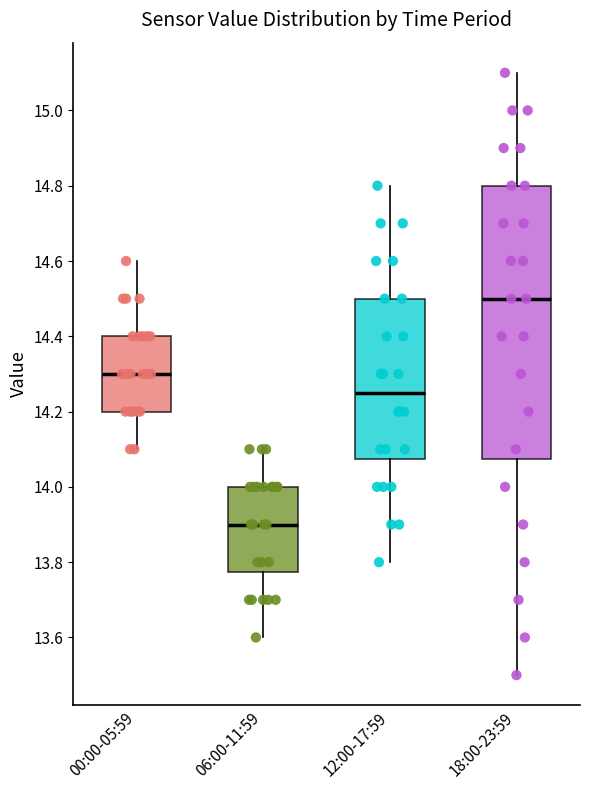

Comparing the boxes themselves (not the whiskers), which one is the tallest?

18:00-23:59